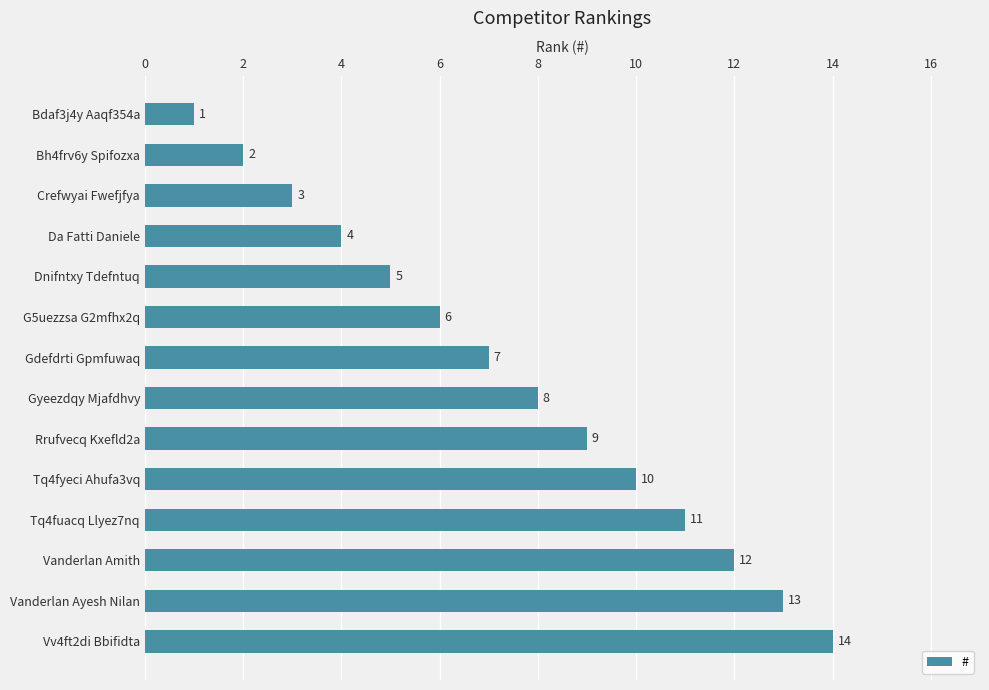

List the labels in order of value, smallest first.

Bdaf3j4y Aaqf354a, Bh4frv6y Spifozxa, Crefwyai Fwefjfya, Da Fatti Daniele, Dnifntxy Tdefntuq, G5uezzsa G2mfhx2q, Gdefdrti Gpmfuwaq, Gyeezdqy Mjafdhvy, Rrufvecq Kxefld2a, Tq4fyeci Ahufa3vq, Tq4fuacq Llyez7nq, Vanderlan Amith, Vanderlan Ayesh Nilan, Vv4ft2di Bbifidta